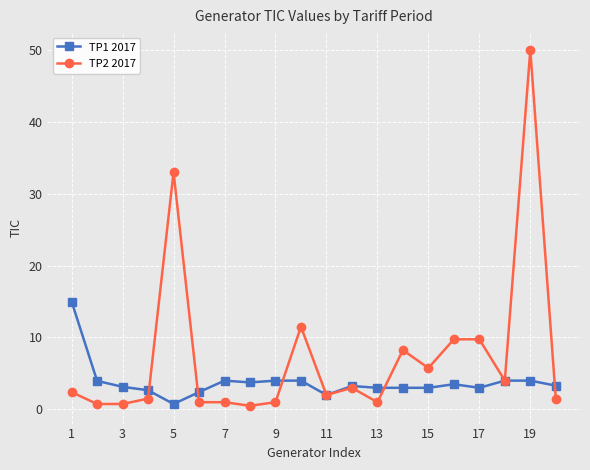

Rank the series by their maximum value, from highest to lowest.

TP2 2017, TP1 2017